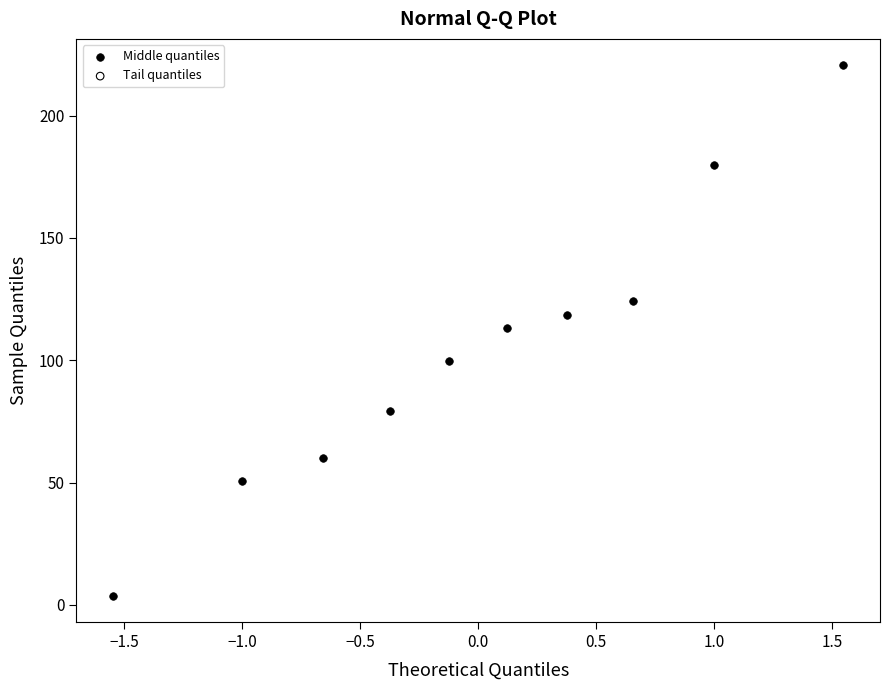

What is the range of X values (max minus min)?

3.1